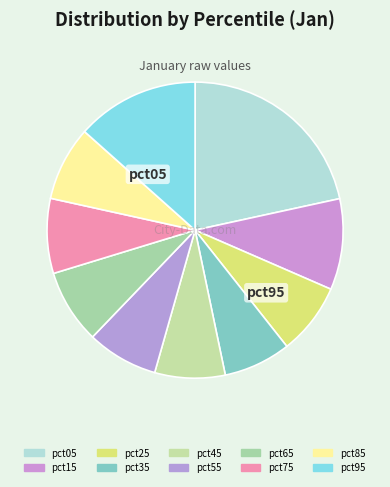

What is the change in value from pct15 to pct25?

-0.1